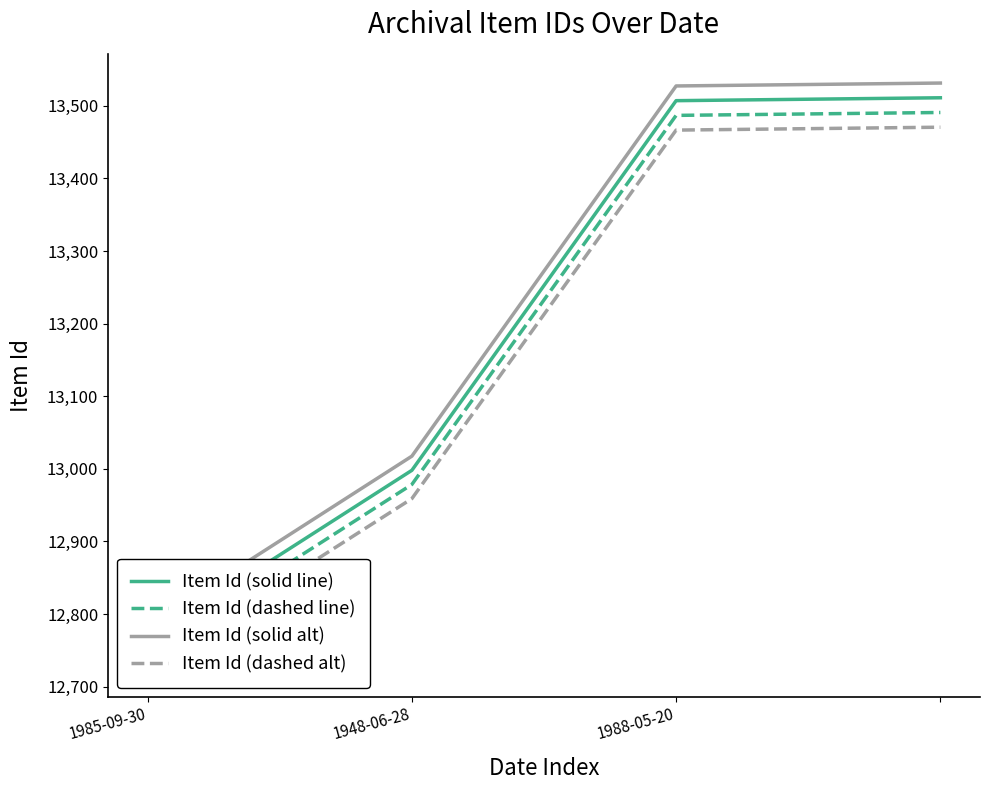

Rank the series at 1985-09-30 from lowest to highest value.

Item Id (dashed alt), Item Id (dashed line), Item Id (solid line), Item Id (solid alt)